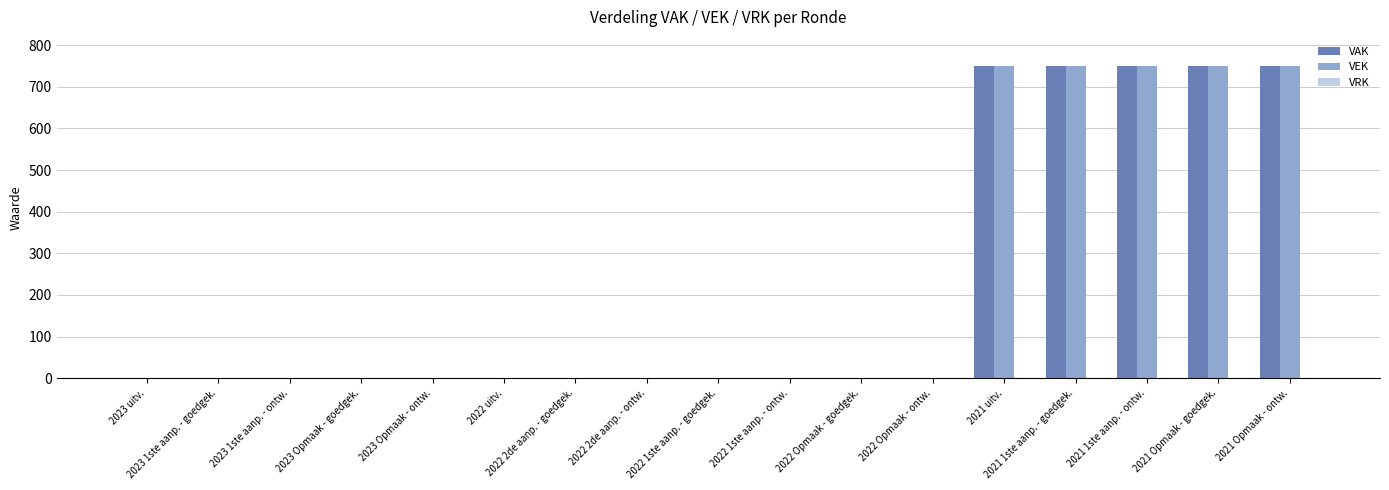

What is the maximum value shown in the chart?

750